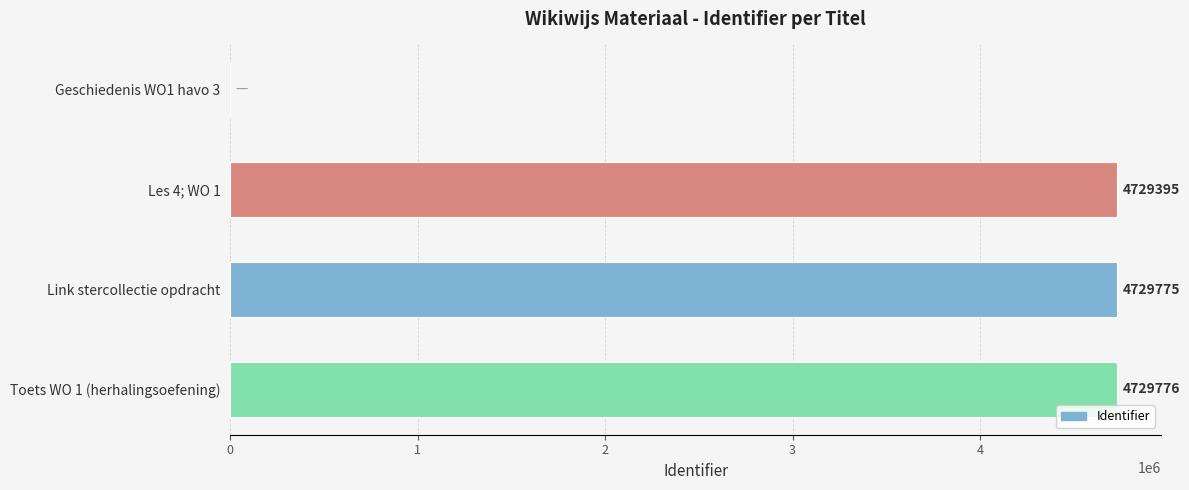

Which category has the highest value across all series?

Toets WO 1 (herhalingsoefening)